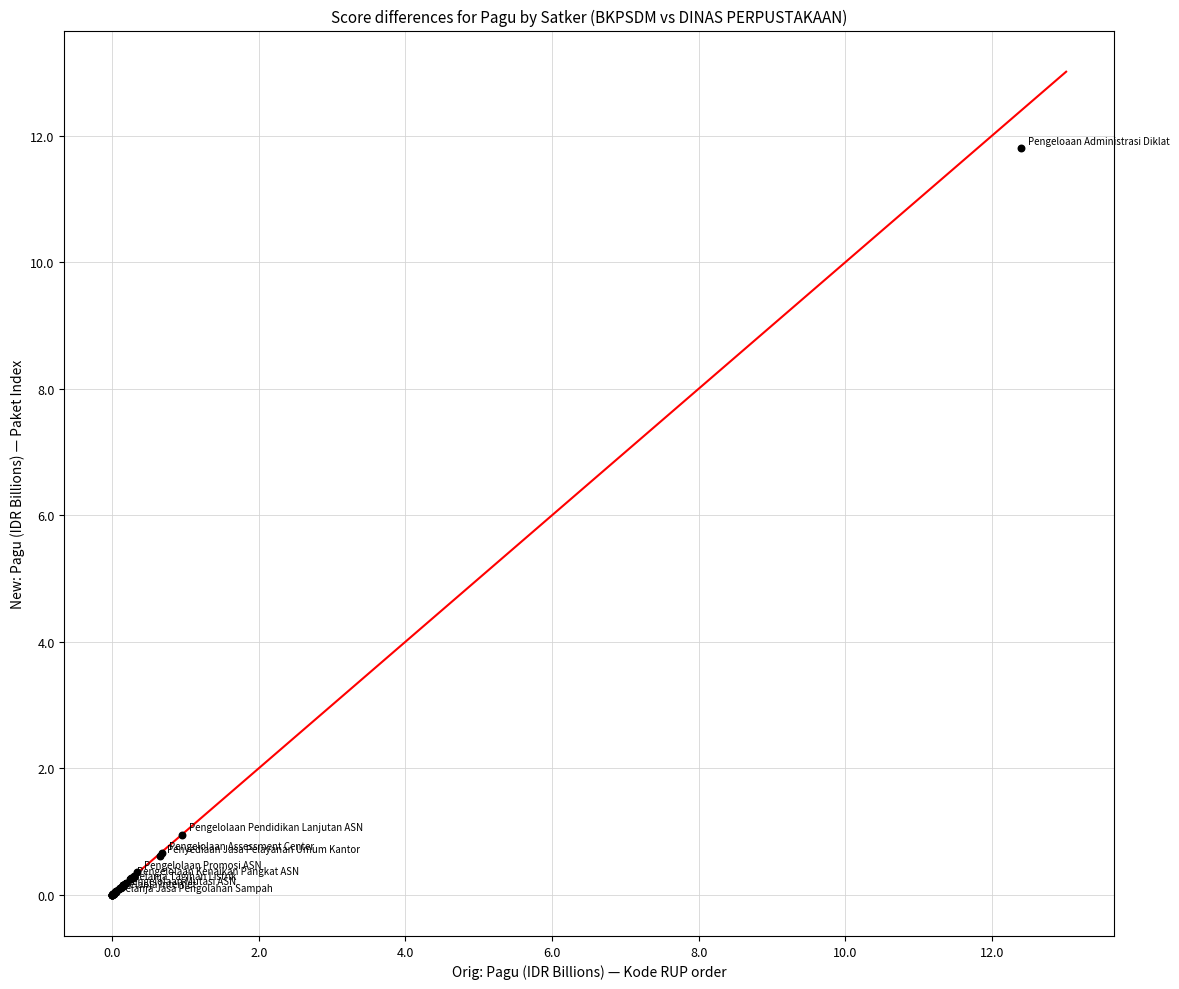

What Y value in the scatter plot is closest to 5?

1.0